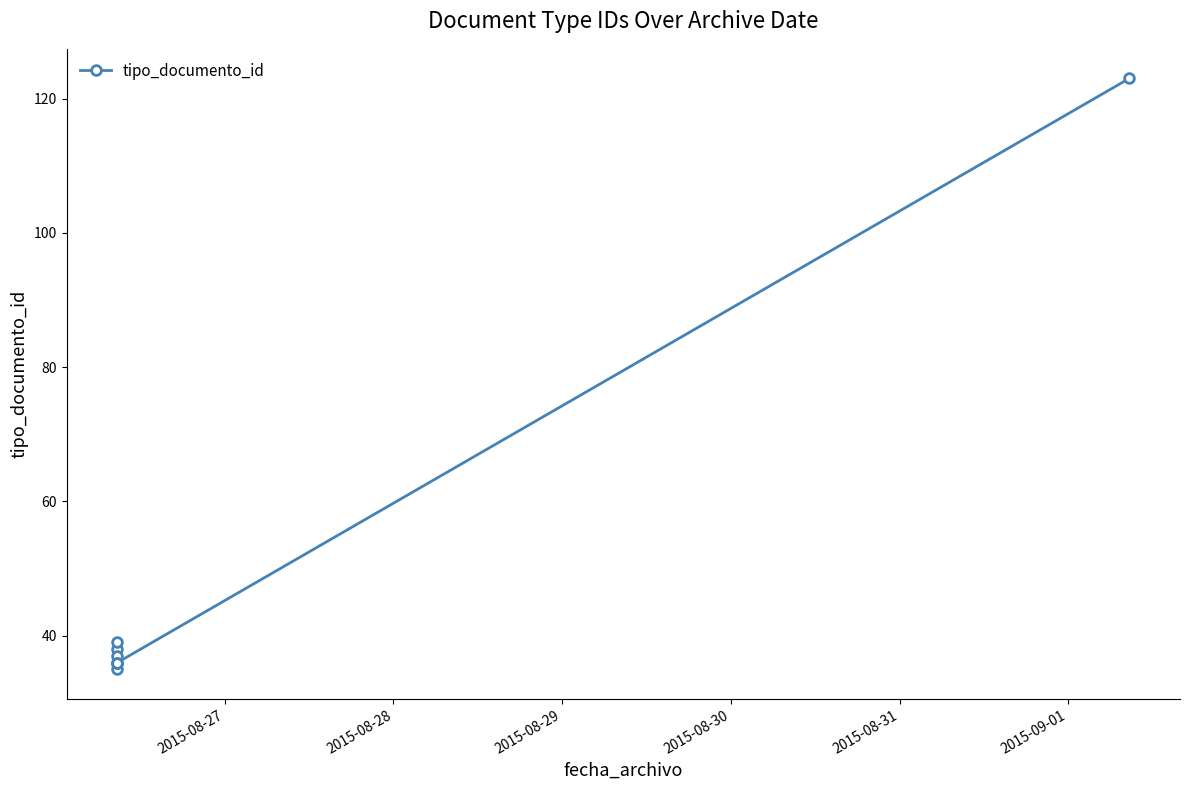

How many lines are shown in the chart?

1